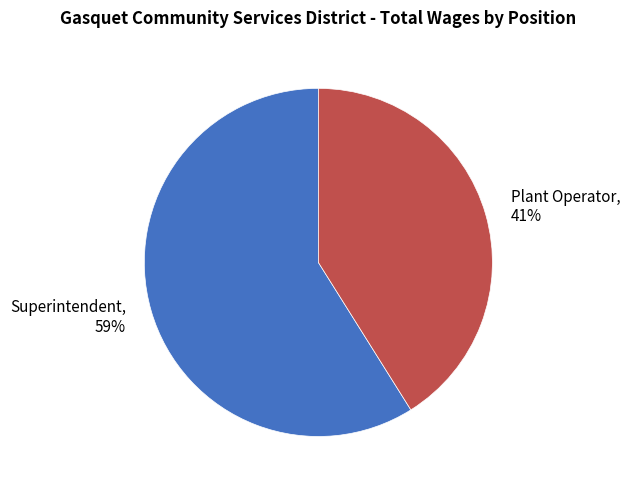

How many segments does this pie chart have?

2